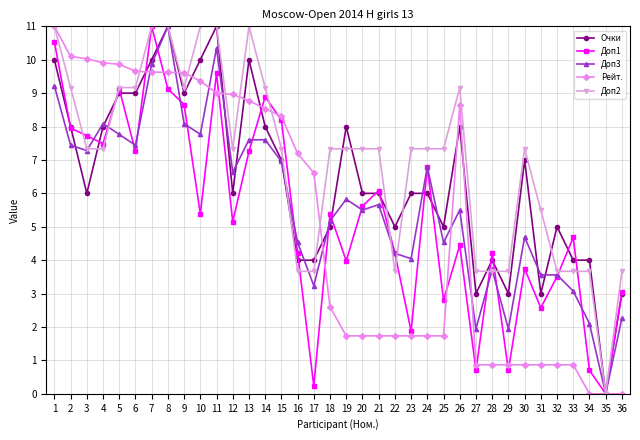

How many interior local peaks does the Доп1 series have?

11